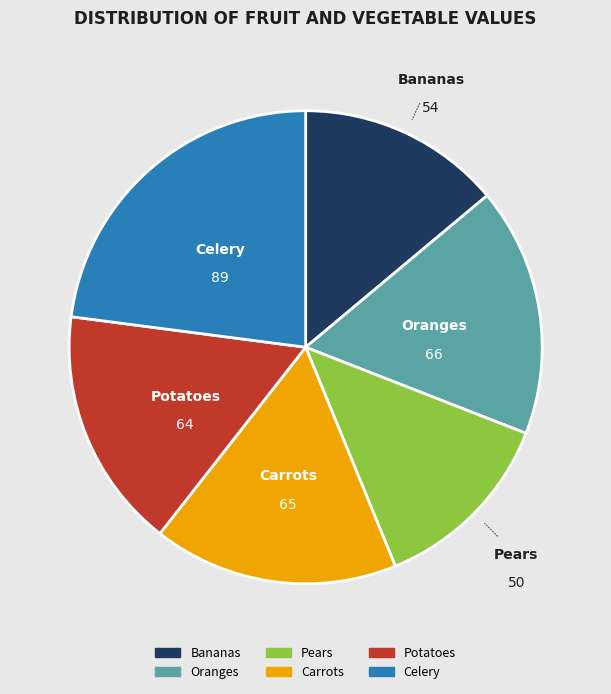

Does any single category account for the majority?

No